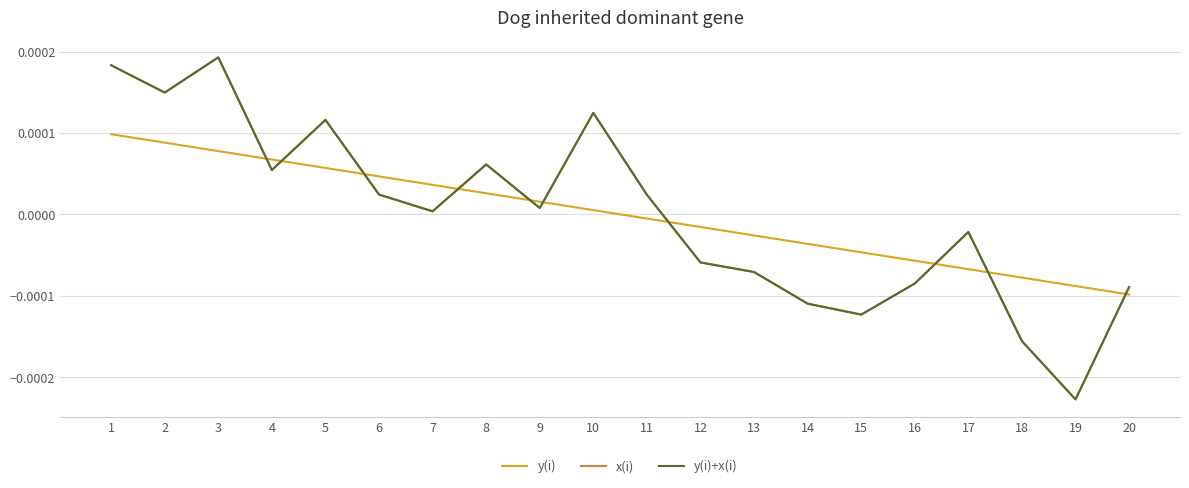

Where is the first local minimum for x(i)?

2